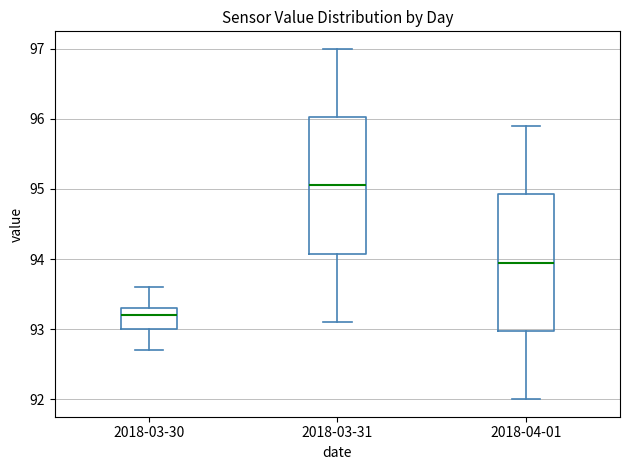

Reading left to right, transcribe this box plot: for each box, give where its median line is, the range the box spans, and where its two whiskers end, as read against the y-axis. The values are not printed on the chart, so give them approximately, as read against the axis.

2018-03-30: median 93.2, box 93.0 to 93.3, whiskers 92.7 to 93.6
2018-03-31: median 95.1, box 94.1 to 96.0, whiskers 93.1 to 97.0
2018-04-01: median 94.0, box 93.0 to 94.9, whiskers 92.0 to 95.9